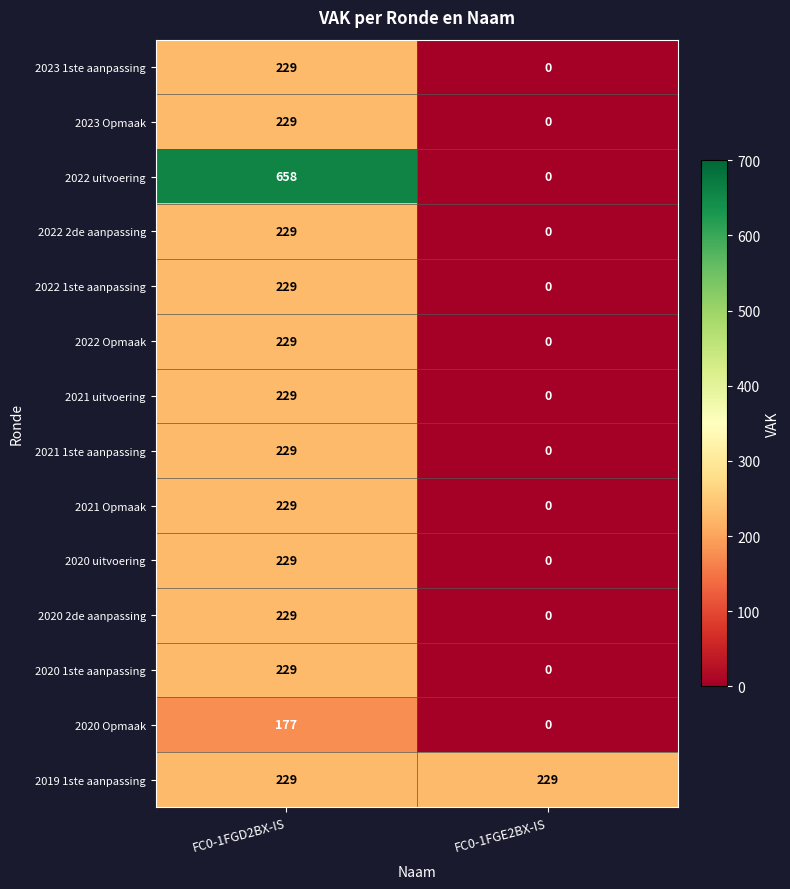

Is it true that 2023 1ste aanpassing equals 100 at FC0-1FGE2BX-IS?

False